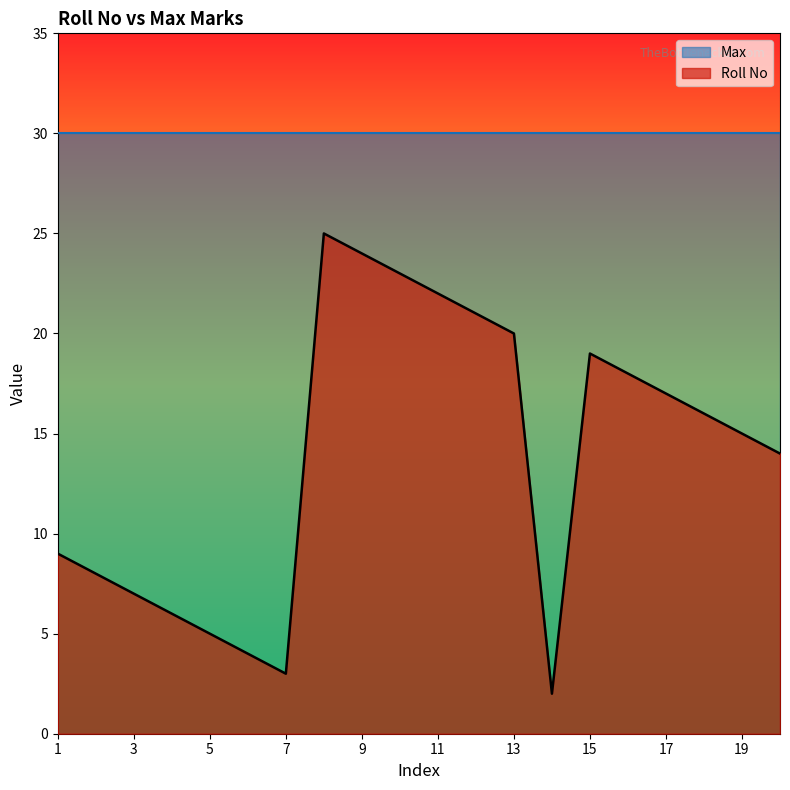

Reading right to left, transcribe all the data shown in this chart.

14	15	16	17	18	19	2	20	21	22	23	24	25	3	4	5	6	7	8	9